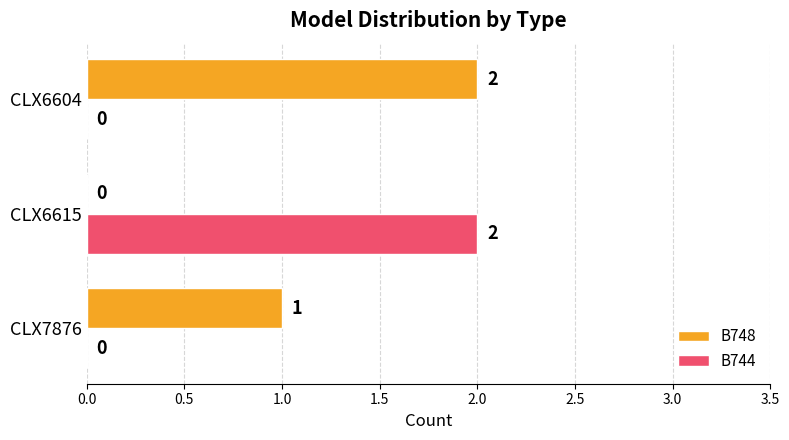

True or false: B744 has a value of 0 at CLX6604.

True